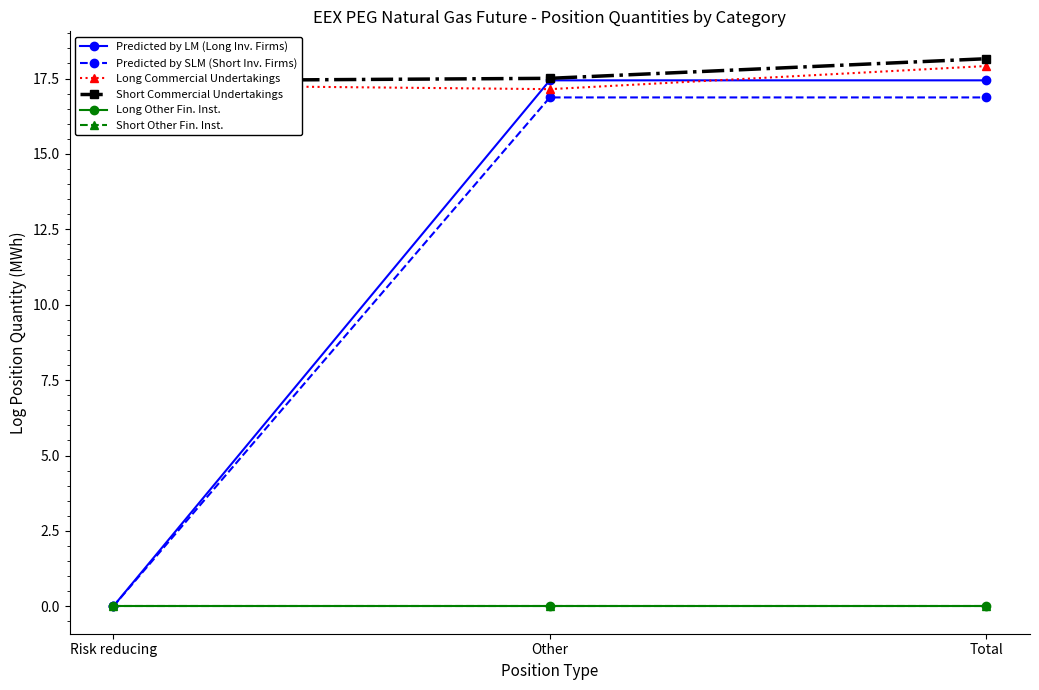

What is the total value across all series at Other?

69.0